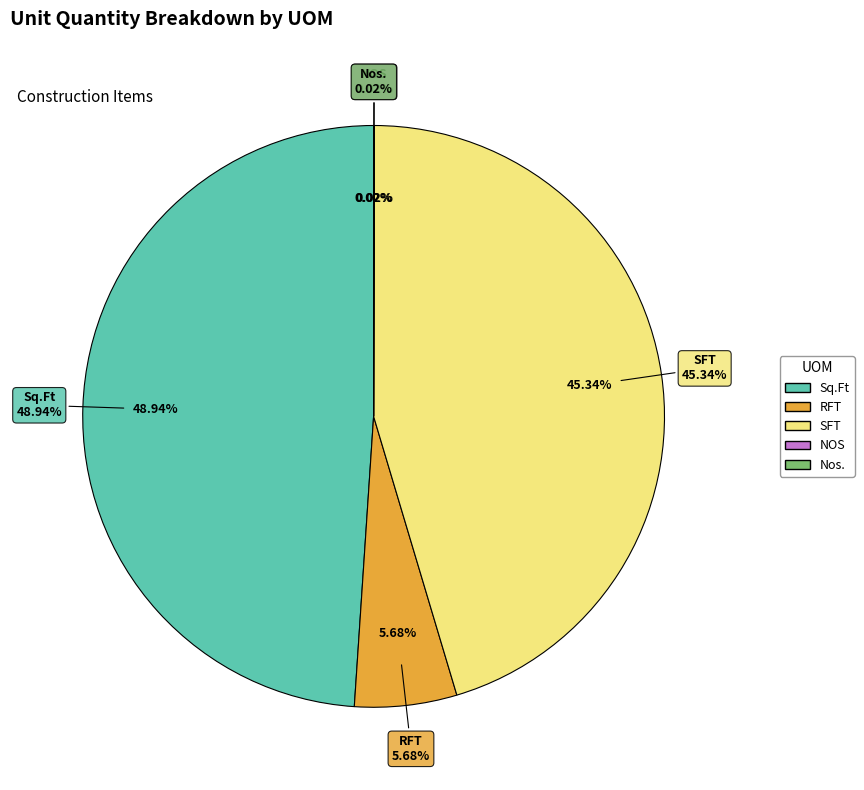

To the nearest percent, what percentage of the pie is SFT?

45%